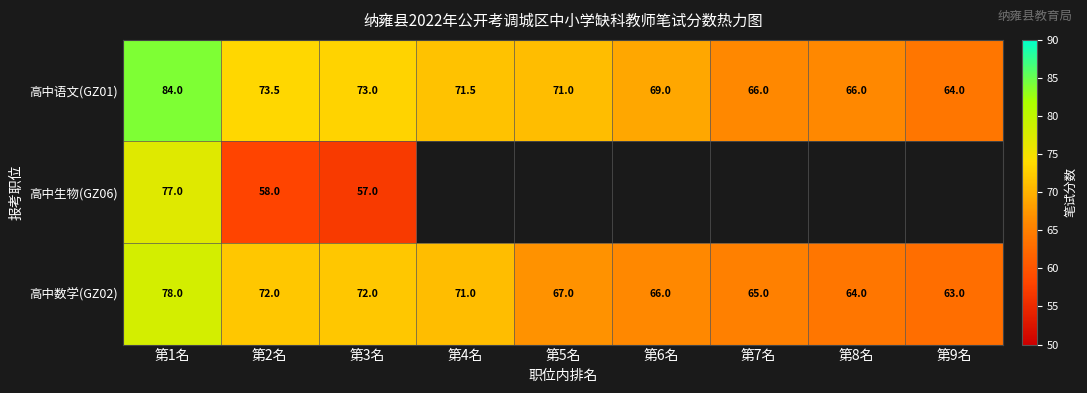

Is it true that 高中数学(GZ02) equals 114.1 at 第8名?

False